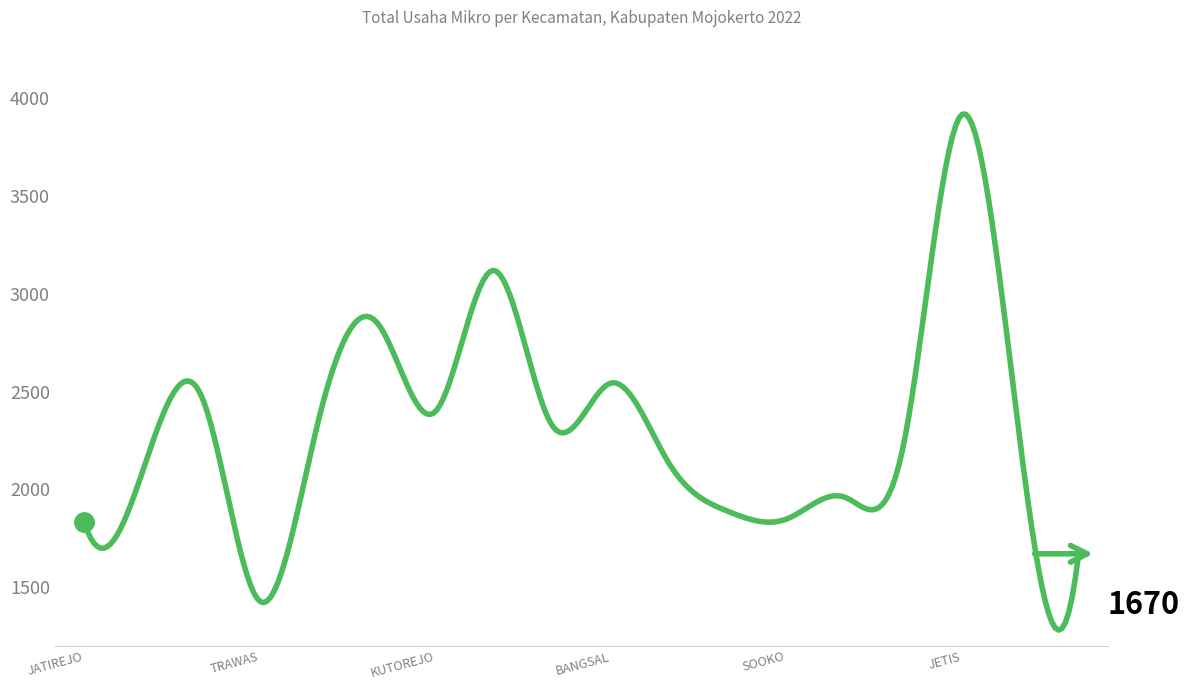

What is the difference between the maximum and minimum values?

2639.4